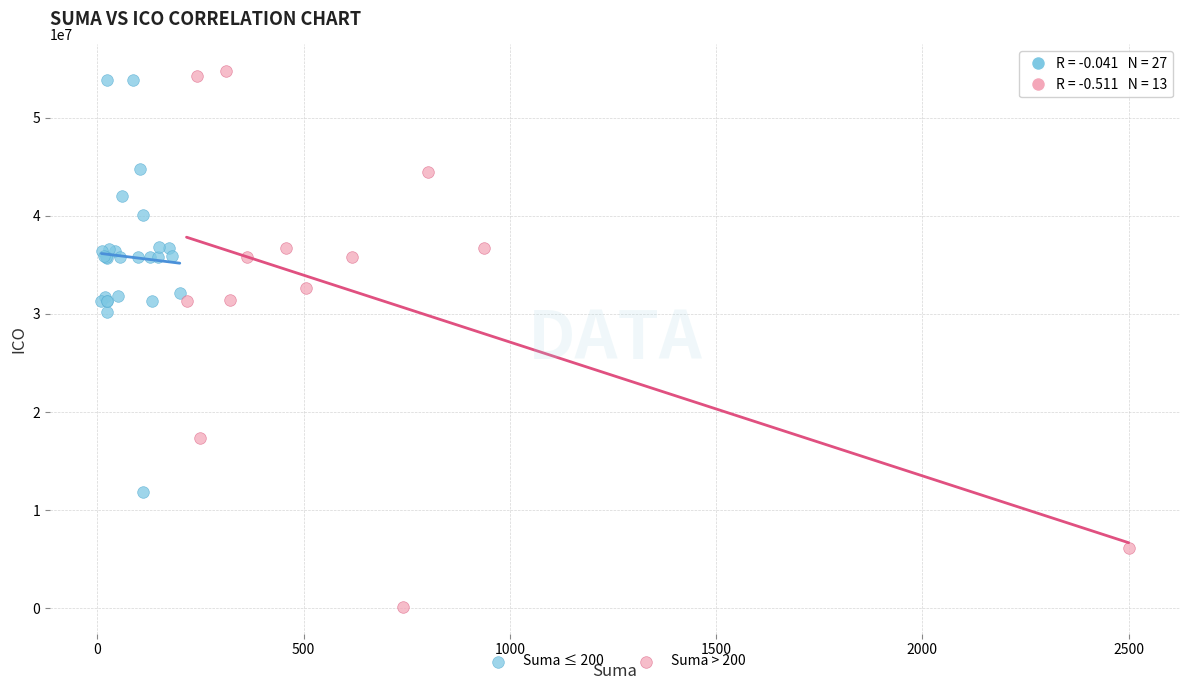

Which series has the widest spread of Y values?

Suma > 200